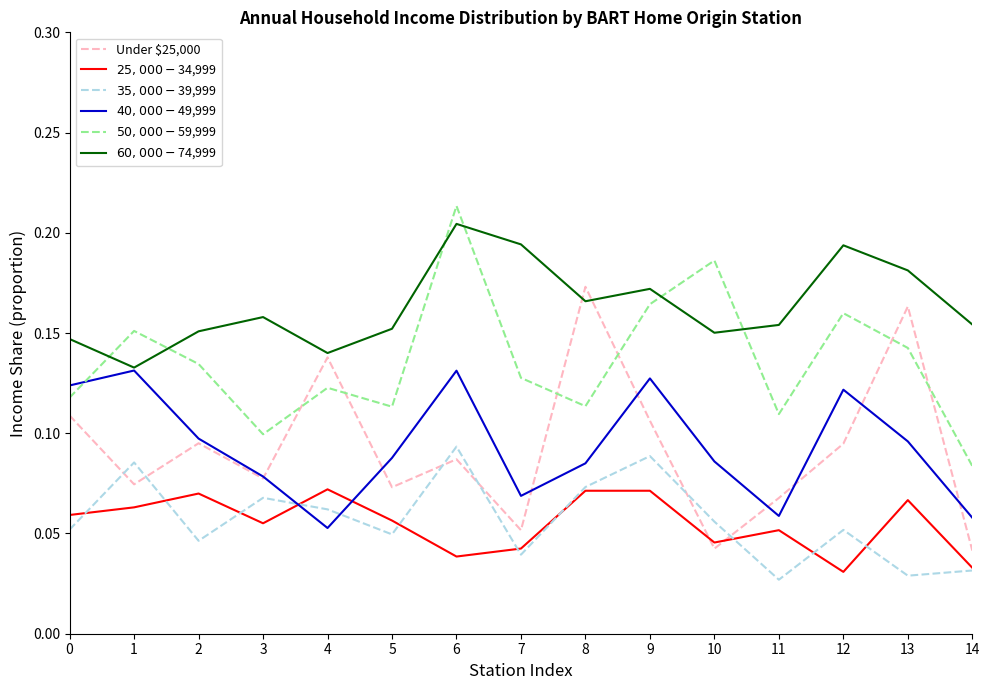

What is the sum of all $40,000 - $49,999 values?

1.4